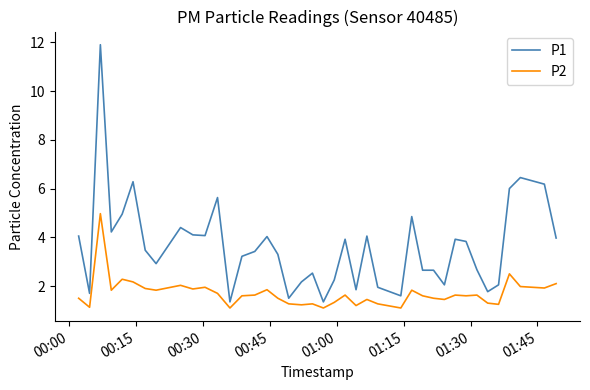

Which series has the largest range (max minus min)?

P1